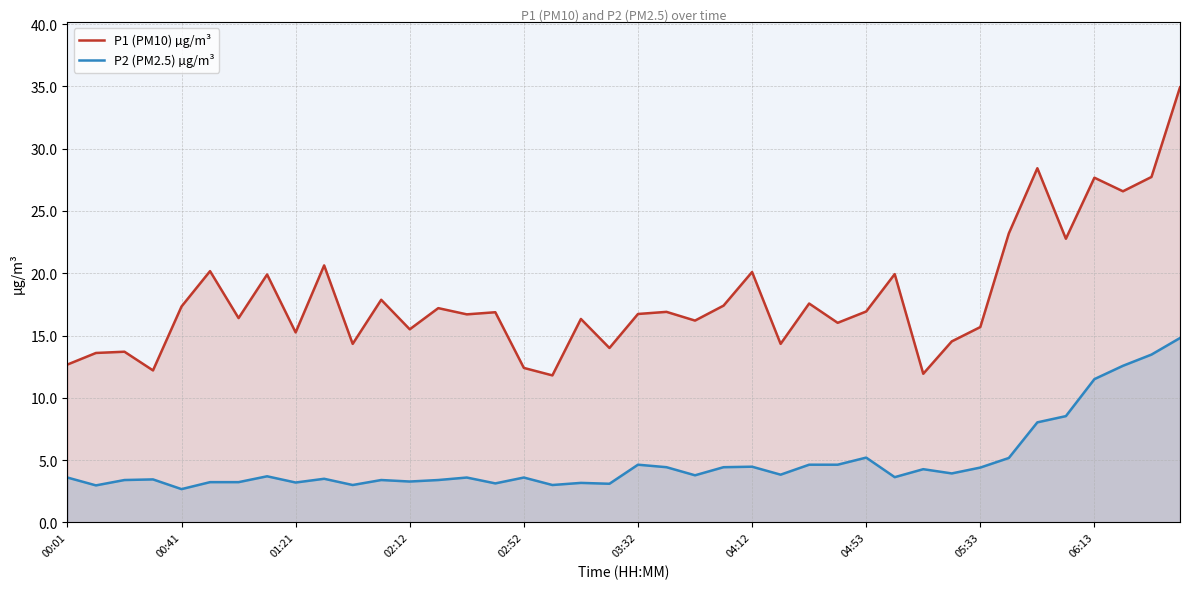

Reading left to right, what are all the values shown in this chart?

P1 (PM10) µg/m³: 12.7	13.6	13.7	12.2	17.3	20.2	16.4	19.9	15.2	20.6	14.3	17.9	15.5	17.2	16.7	16.9	12.4	11.8	16.3	14.0	16.7	16.9	16.2	17.4	20.1	14.3	17.6	16.0	16.9	19.9	11.9	14.5	15.7	23.2	28.4	22.8	27.7	26.6	27.7	34.9
P2 (PM2.5) µg/m³: 3.6	3.0	3.4	3.5	2.7	3.2	3.2	3.7	3.2	3.5	3.0	3.4	3.3	3.4	3.6	3.1	3.6	3.0	3.2	3.1	4.6	4.4	3.8	4.4	4.5	3.8	4.6	4.6	5.2	3.6	4.3	3.9	4.4	5.2	8.0	8.5	11.5	12.6	13.5	14.8